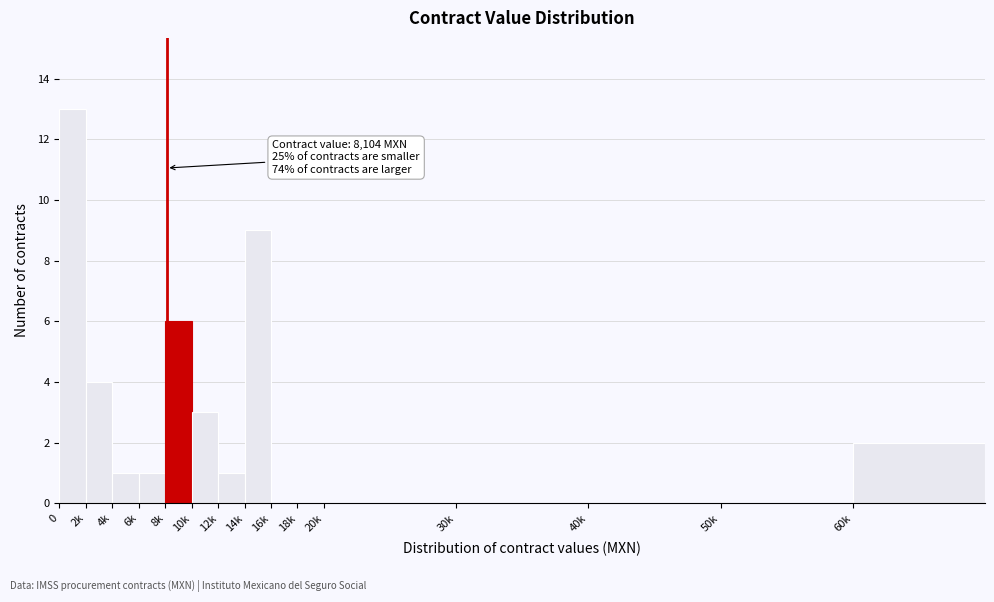

Reading left to right, extract all data points from this chart.

0=13	2k=4	4k=1	6k=1	8k=6	10k=3	12k=1	14k=9	16k=0	18k=0	20k=0	30k=0	40k=0	50k=0	60k=2